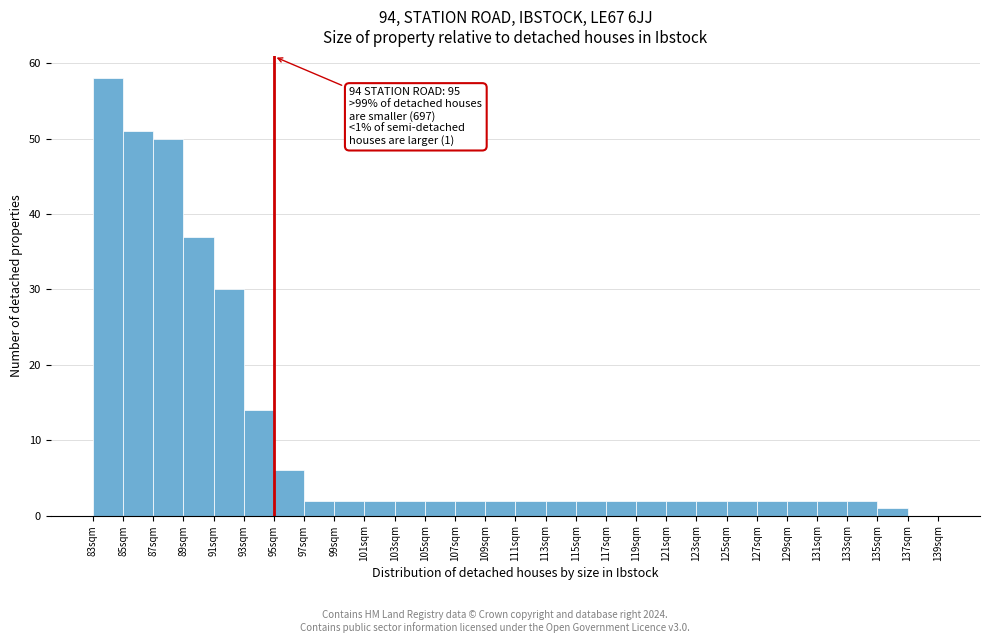

Which range on the x-axis has the tallest bar?

83 to 85